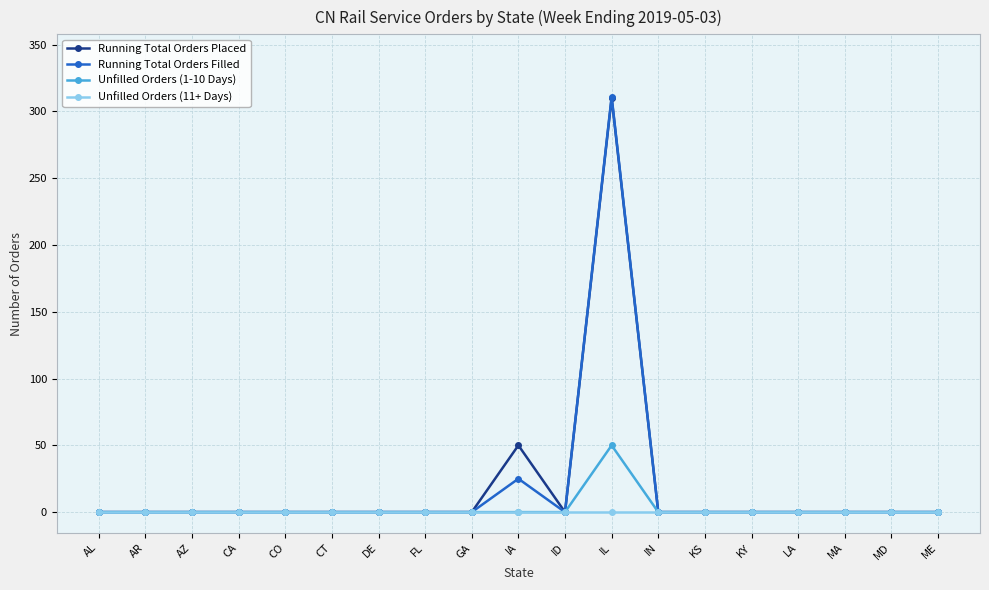

What is the greatest value displayed?

311